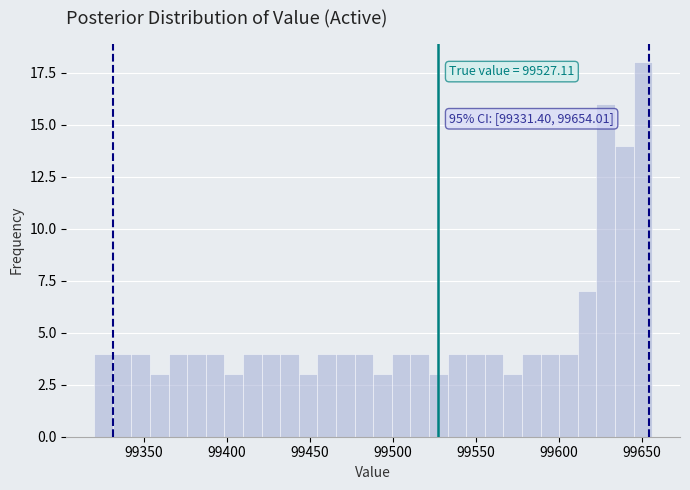

Read against the x-axis, roughly where is the centre of the tallest bar?

99650